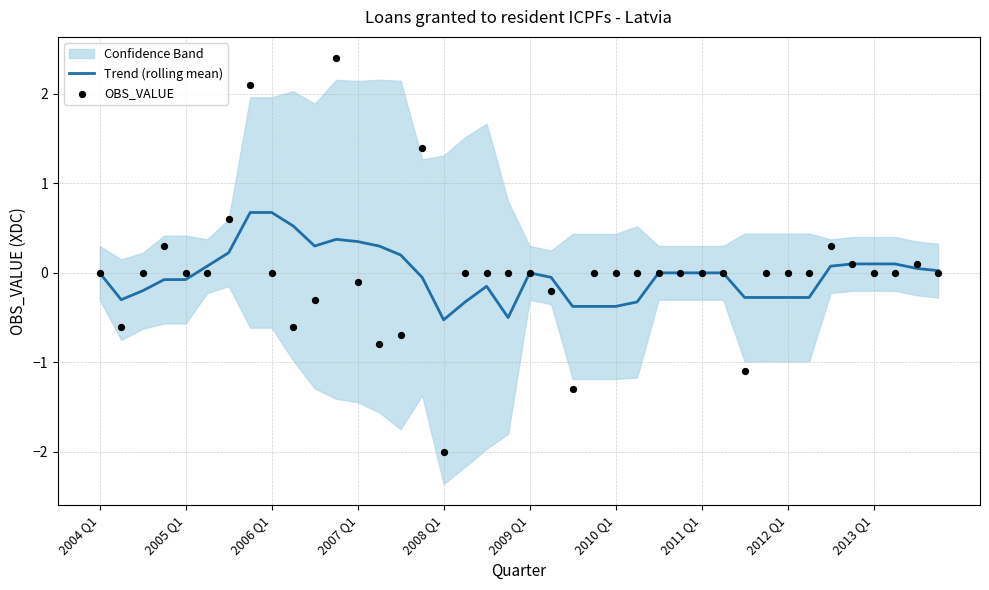

Which series contains the highest Y value?

OBS_VALUE